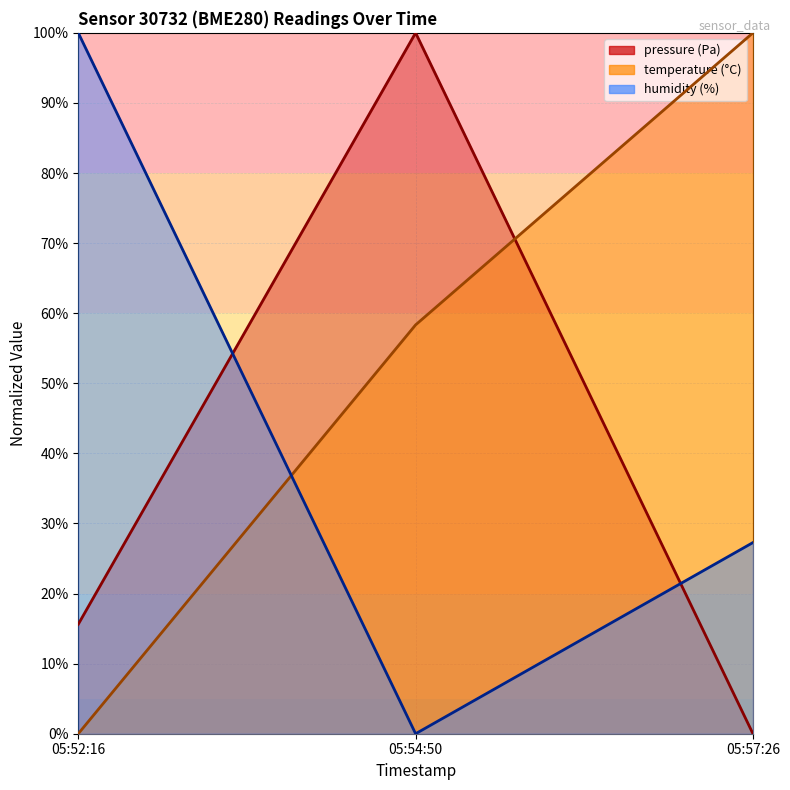

What is the maximum value for pressure?

100.0